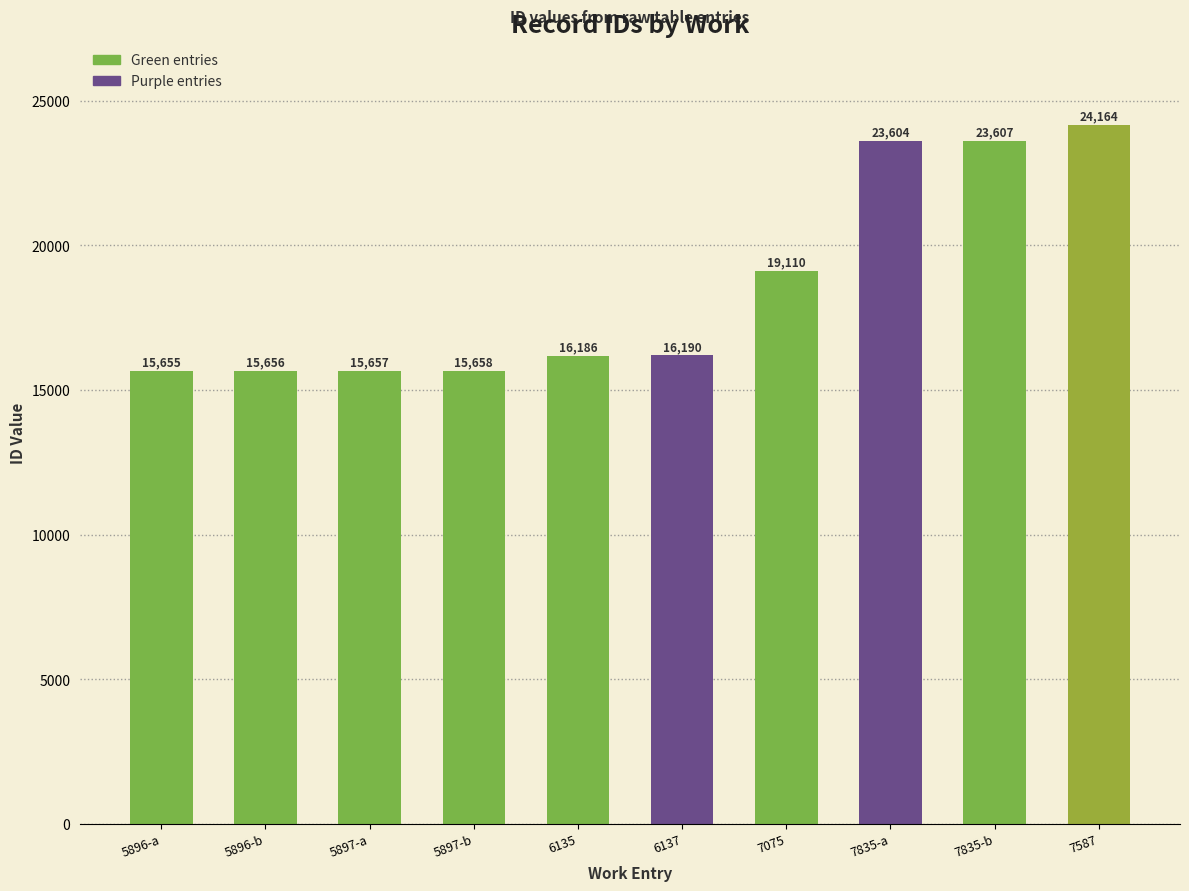

Is it true that the value at 7587 is 24164?

True